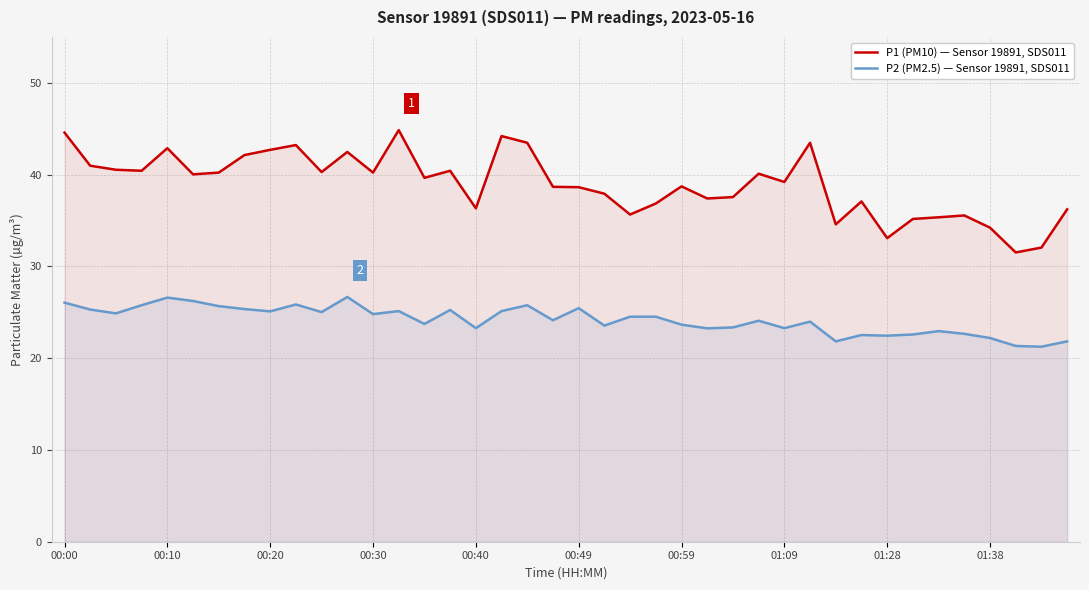

The P2 (PM2.5) — Sensor 19891, SDS011 series shows 21.2 at 38. True or false?

True